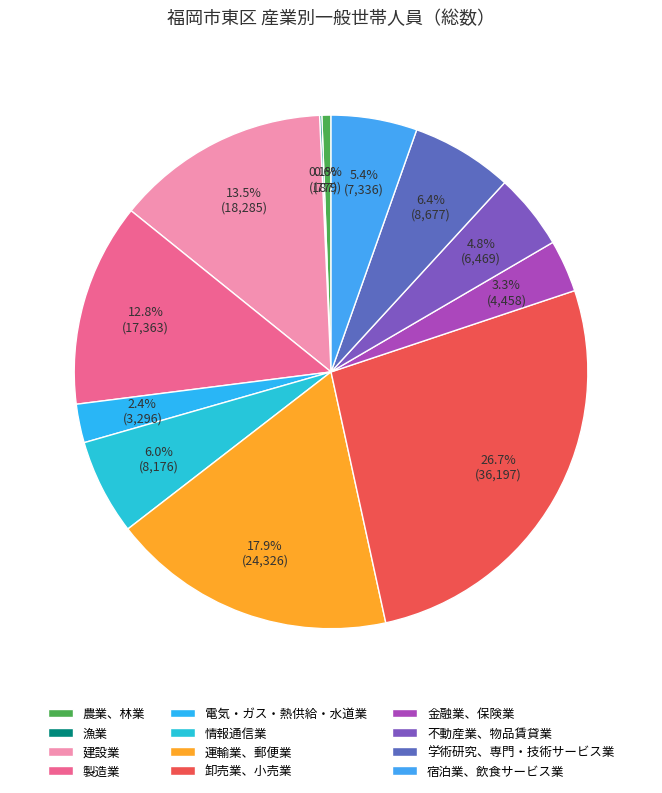

Does 情報通信業 account for over 50% of the chart?

No